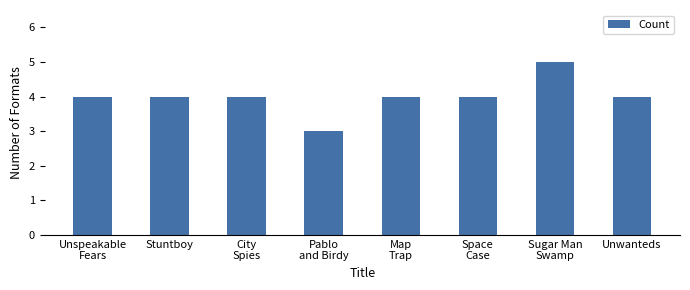

What is the minimum value shown in the chart?

3